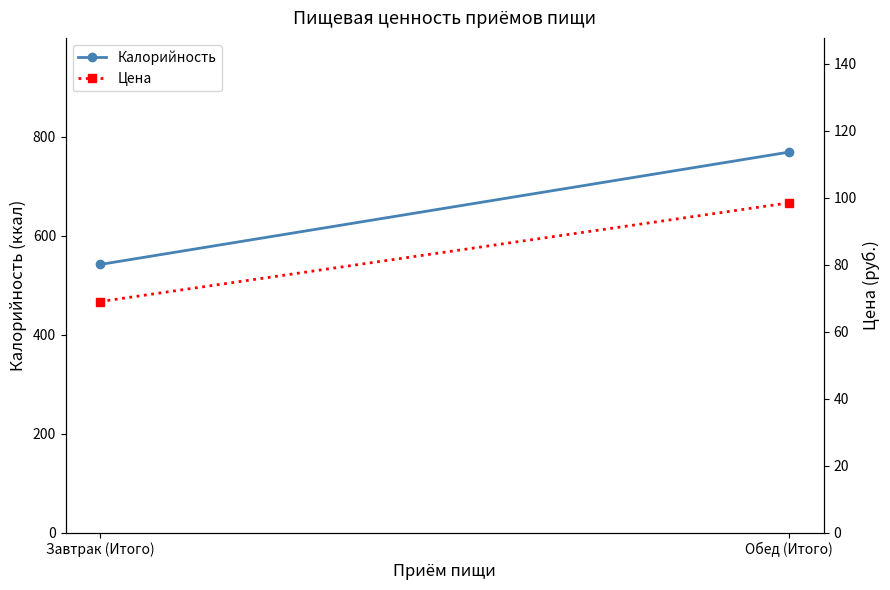

What value does the Калорийность series have at Обед (Итого)?

769.2